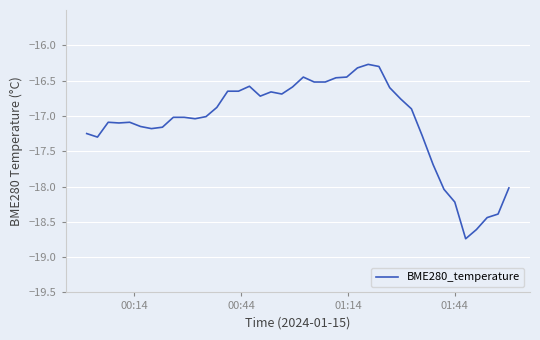

What is the greatest value displayed?

-16.3